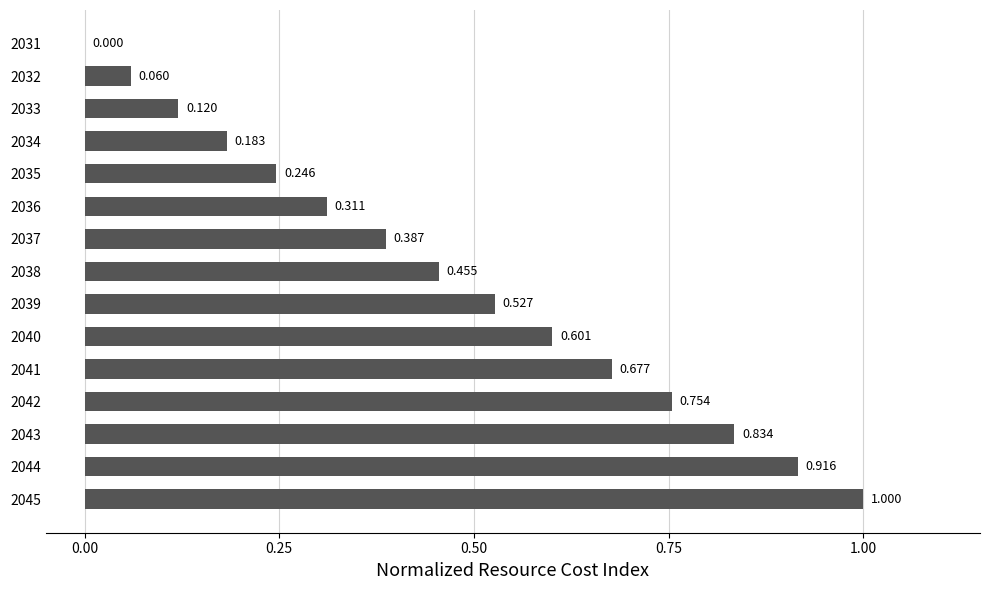

What is the maximum value shown in the chart?

1.0